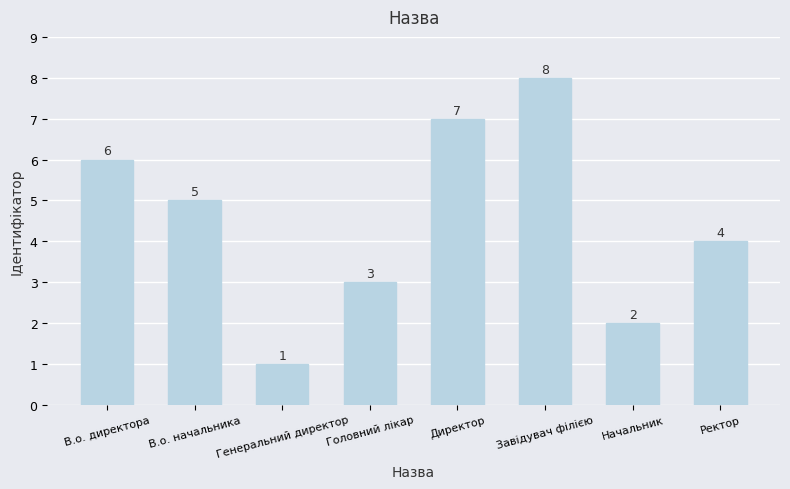

What is the change in value from Генеральний директор to Ректор?

+3